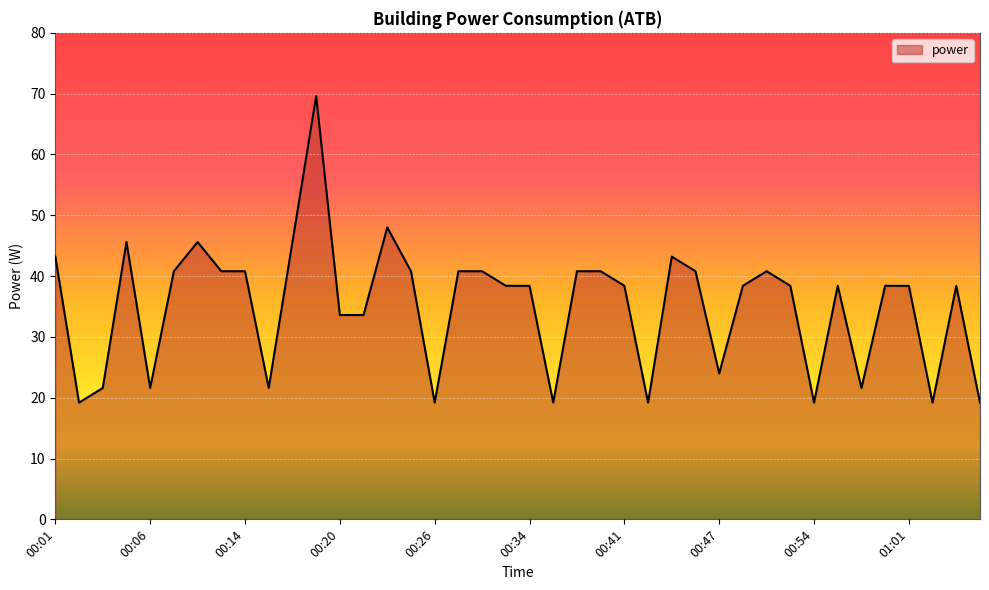

What is the maximum value shown in the chart?

69.6